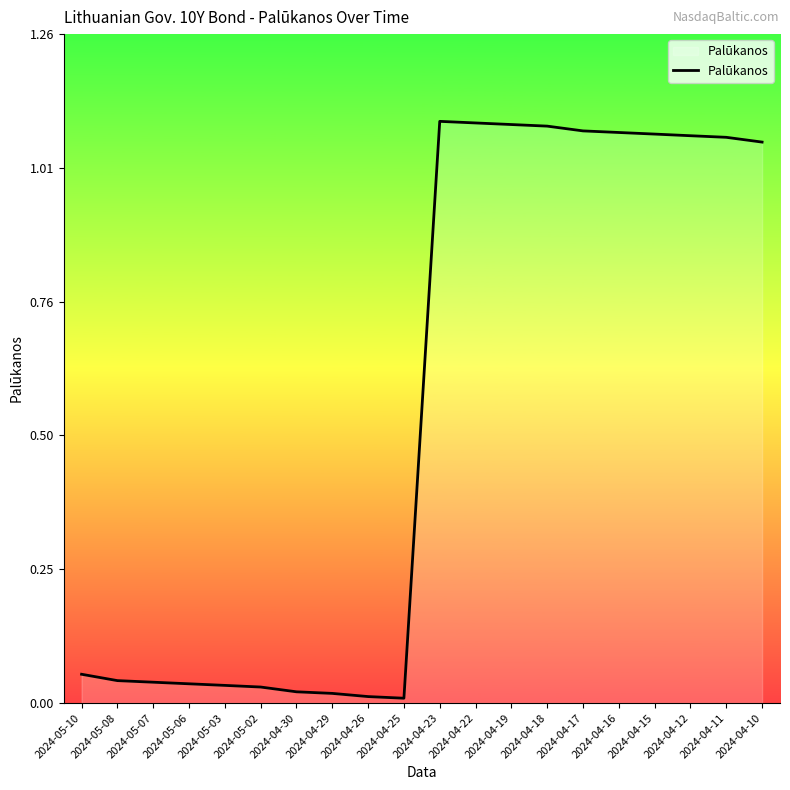

Approximately how many times larger is the value at 2024-04-11 compared to 2024-04-17?

1.0